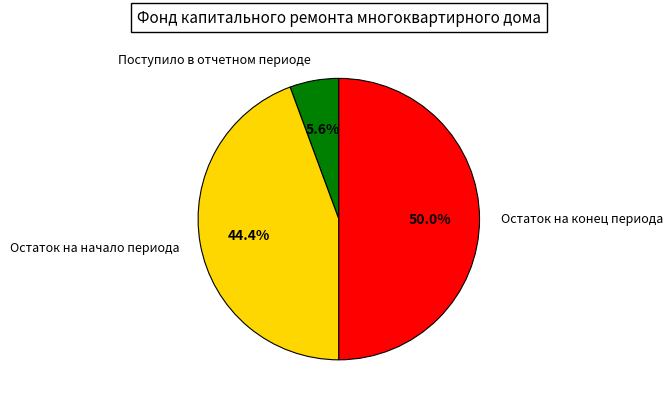

Rank the categories by value from highest to lowest.

Остаток на конец периода, Остаток на начало периода, Поступило в отчетном периоде